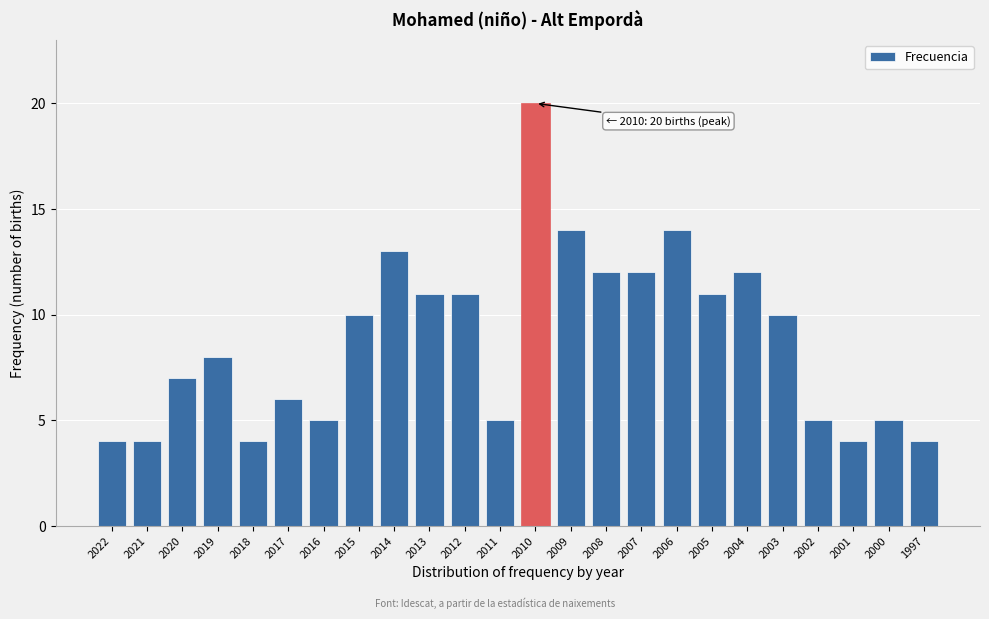

Reading left to right, what are all the values shown in this chart?

4	4	7	8	4	6	5	10	13	11	11	5	20	14	12	12	14	11	12	10	5	4	5	4